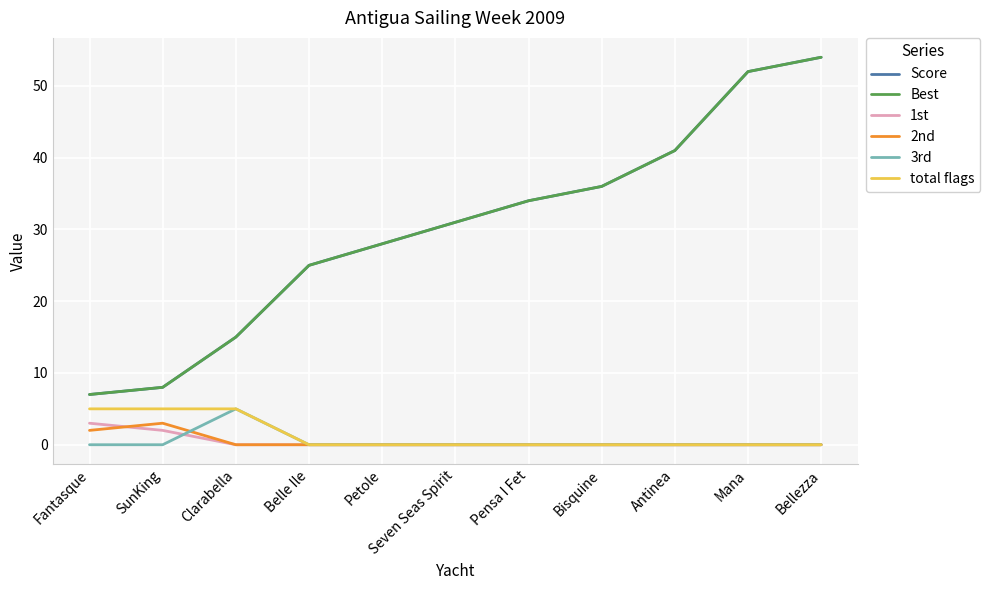

Does the chart have visible grid lines?

Yes